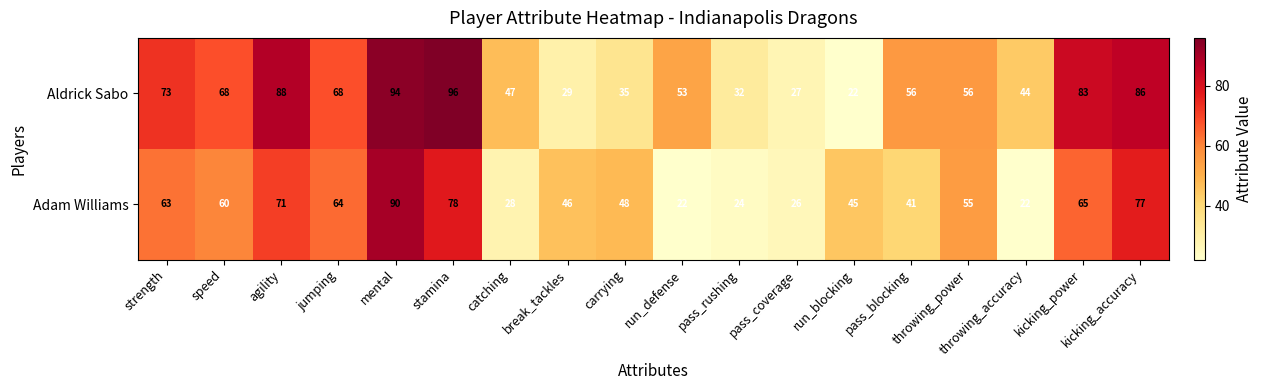

What is the average value of the Adam Williams series?

51